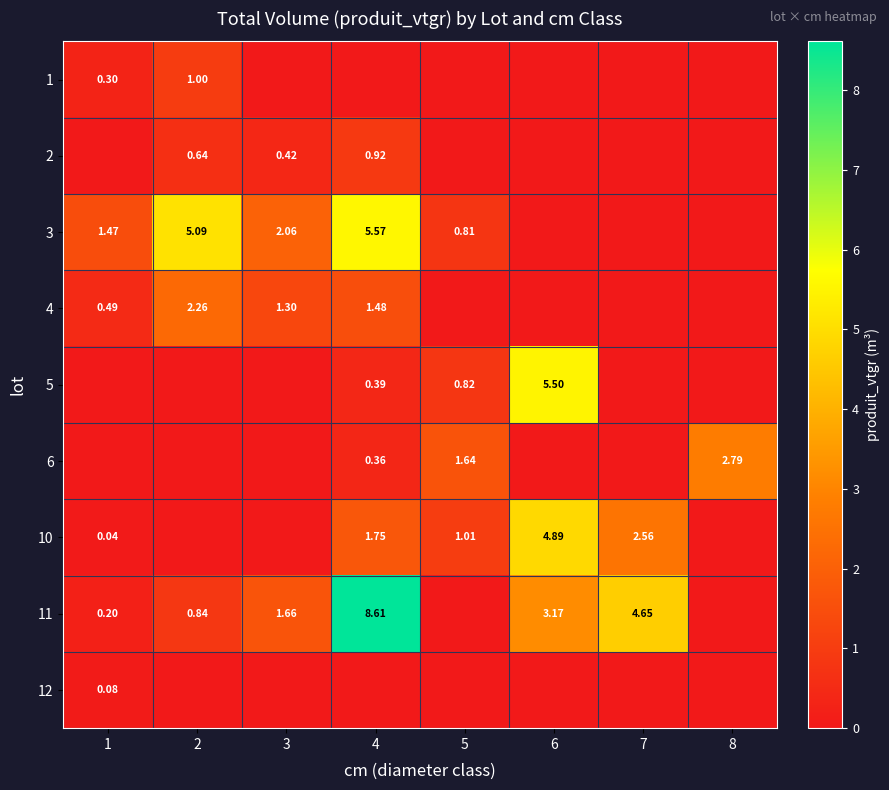

What is the total value across all series at 8?

2.8